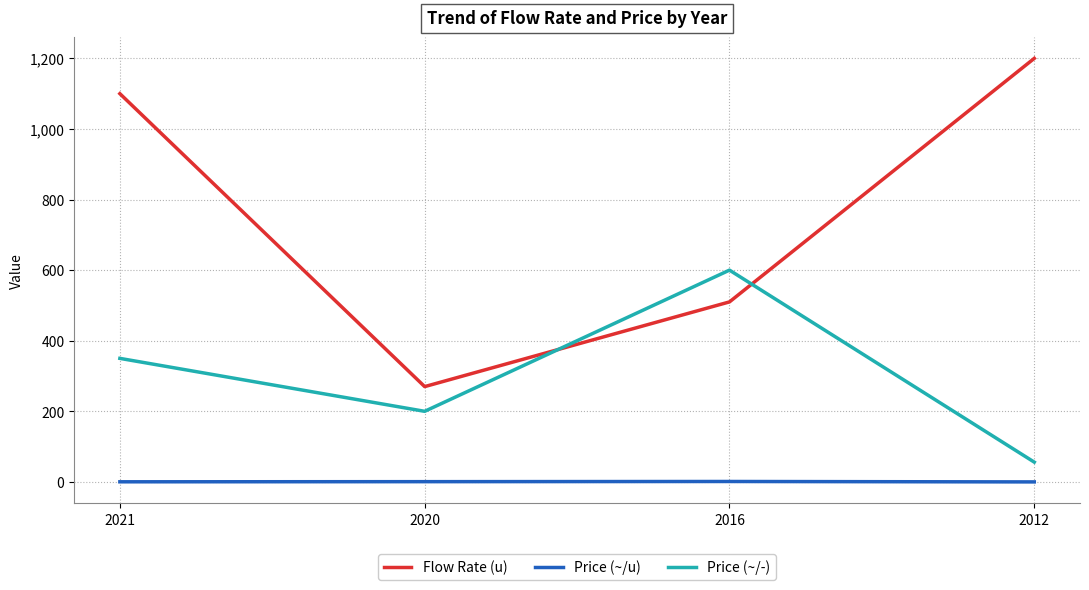

Is it true that Price (~/-) equals 301.9 at 2020?

False